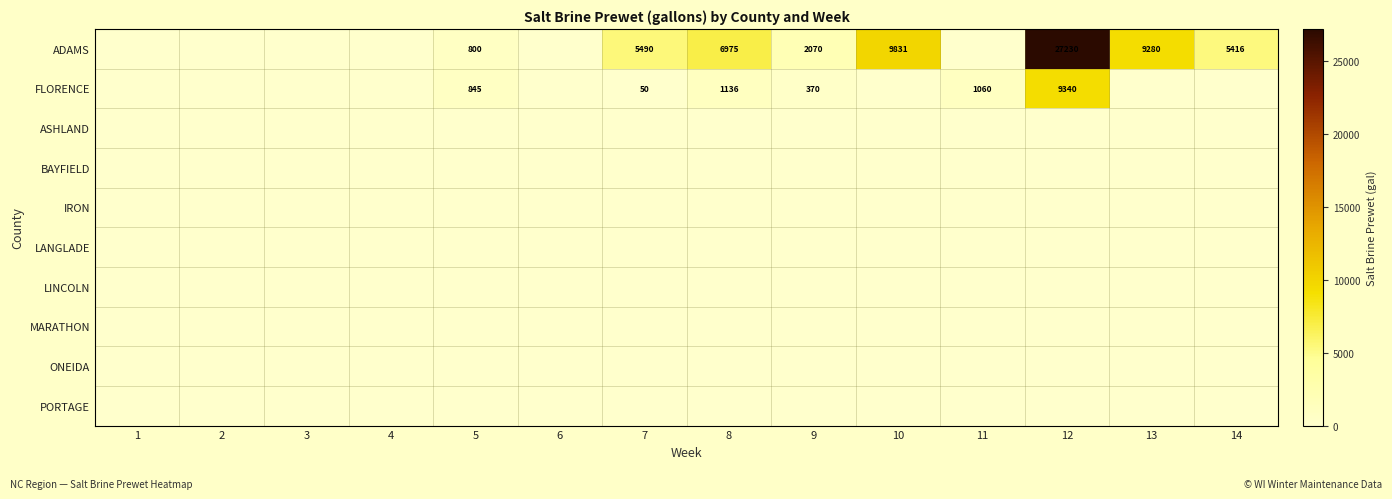

At how many categories does at least one series exceed 21363?

1